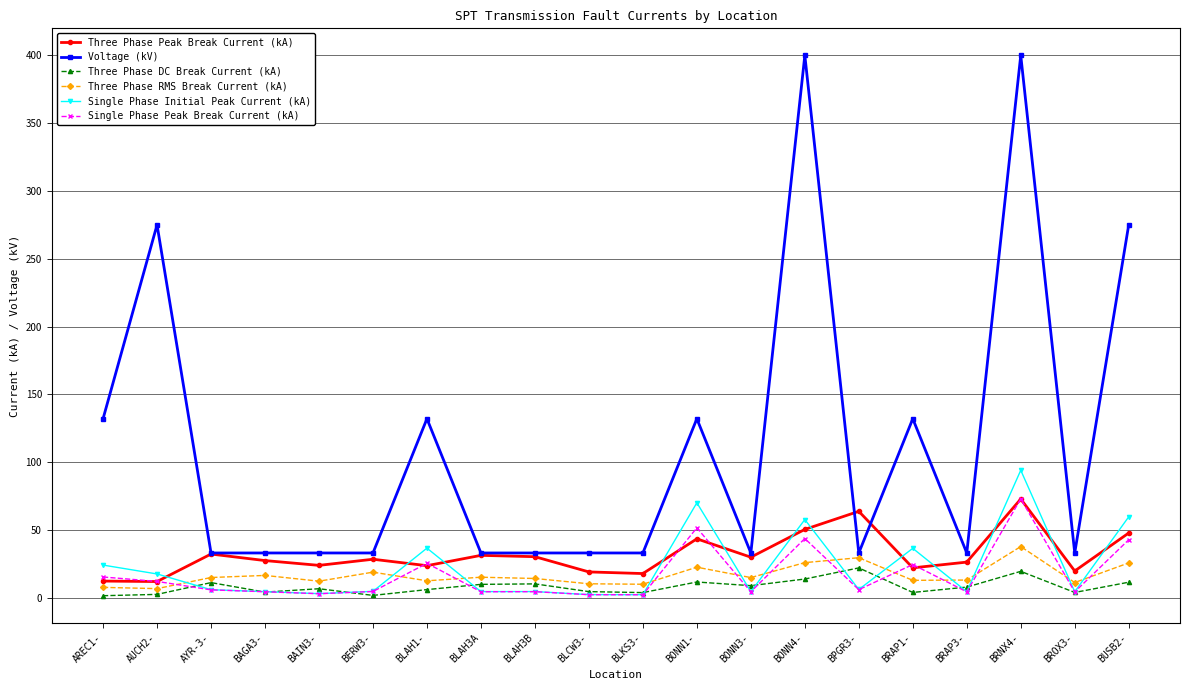

What is the difference between the maximum and minimum values in the Three Phase DC Break Current (kA) series?

20.5